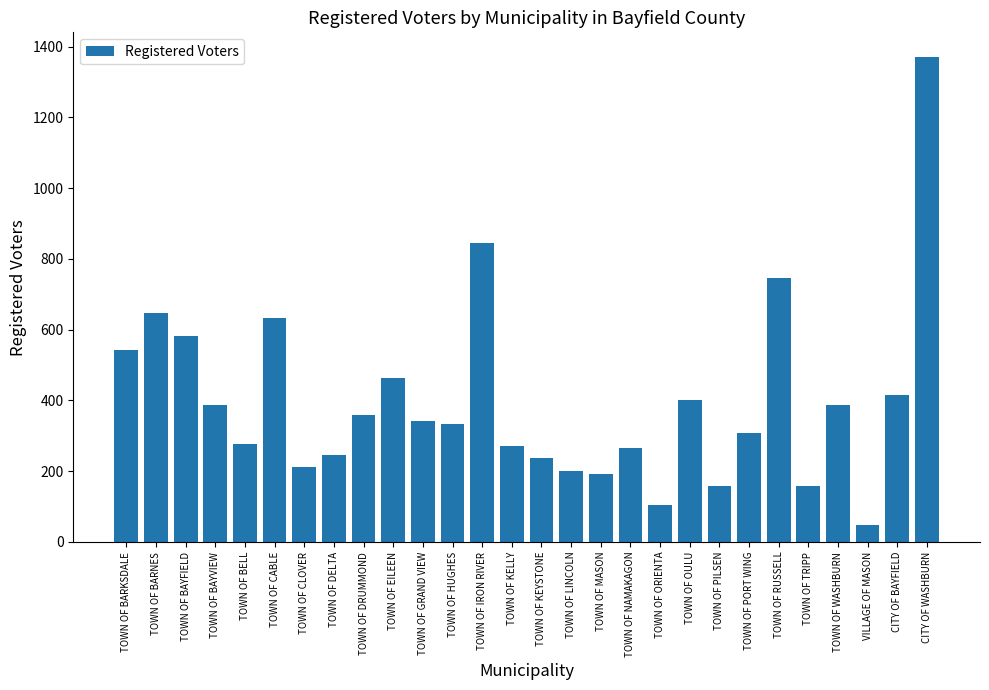

How many distinct data groups are displayed?

1